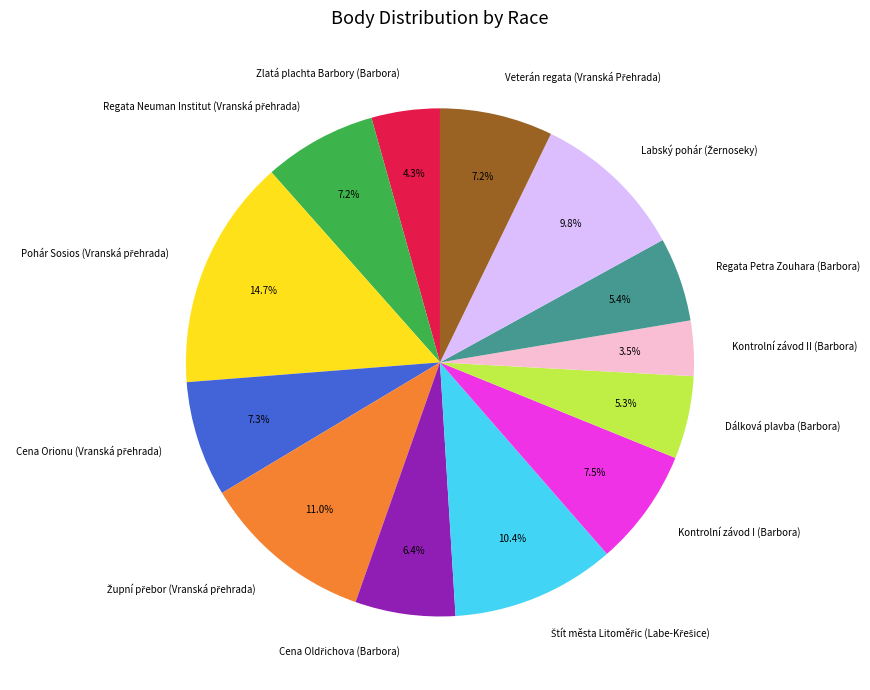

How many slices are in this pie chart?

13